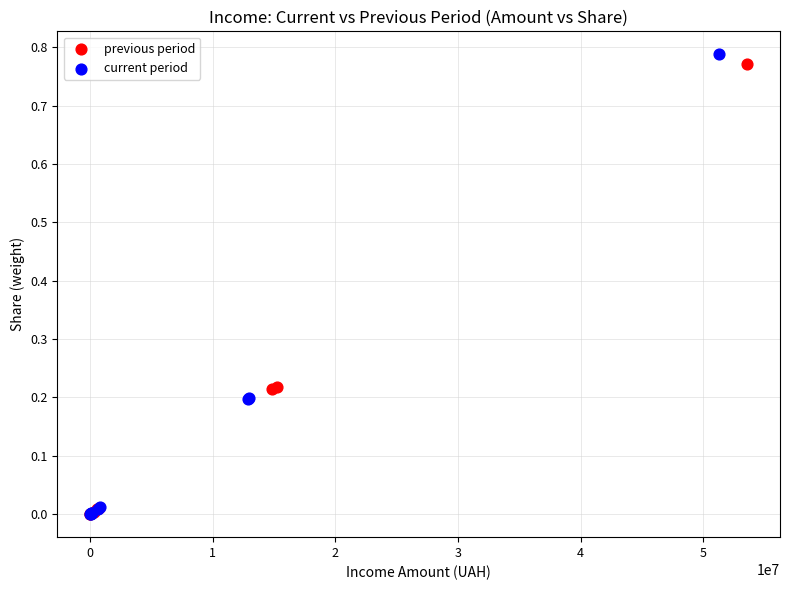

Which series has the widest spread of Y values?

current period